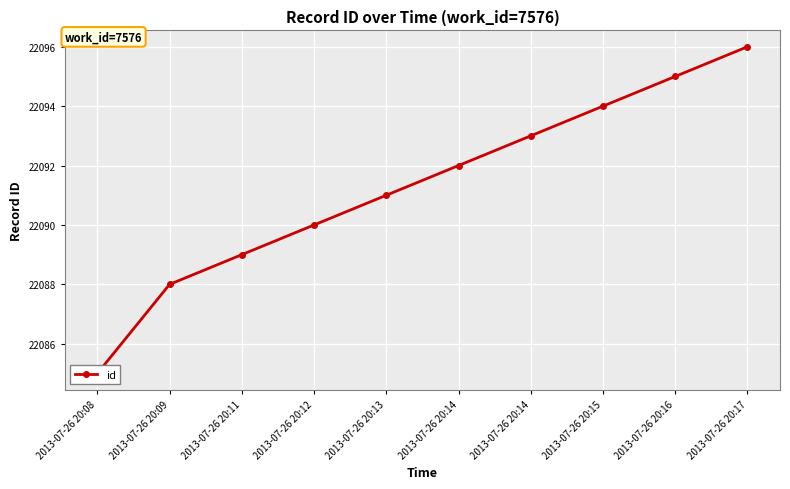

The value at 2013-07-26 20:14 is 22093. True or false?

True